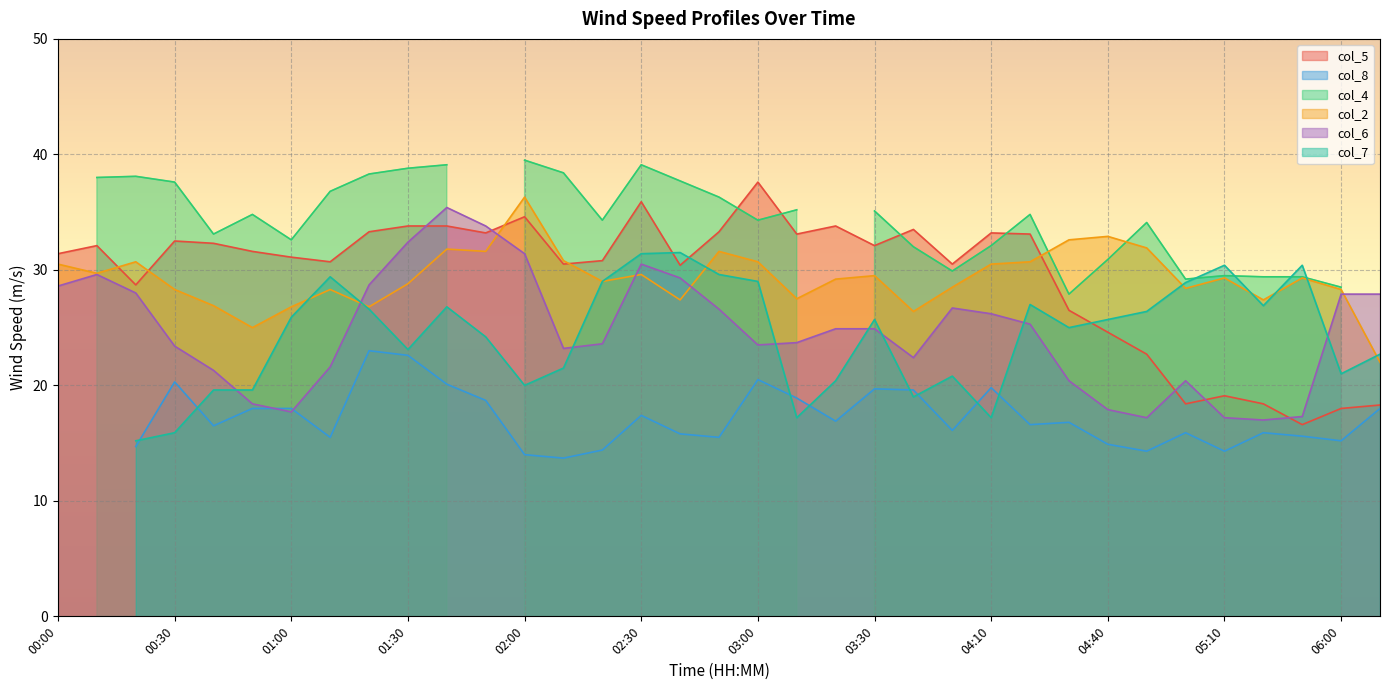

What is the difference between the maximum and minimum values in the col_5 series?

21.0